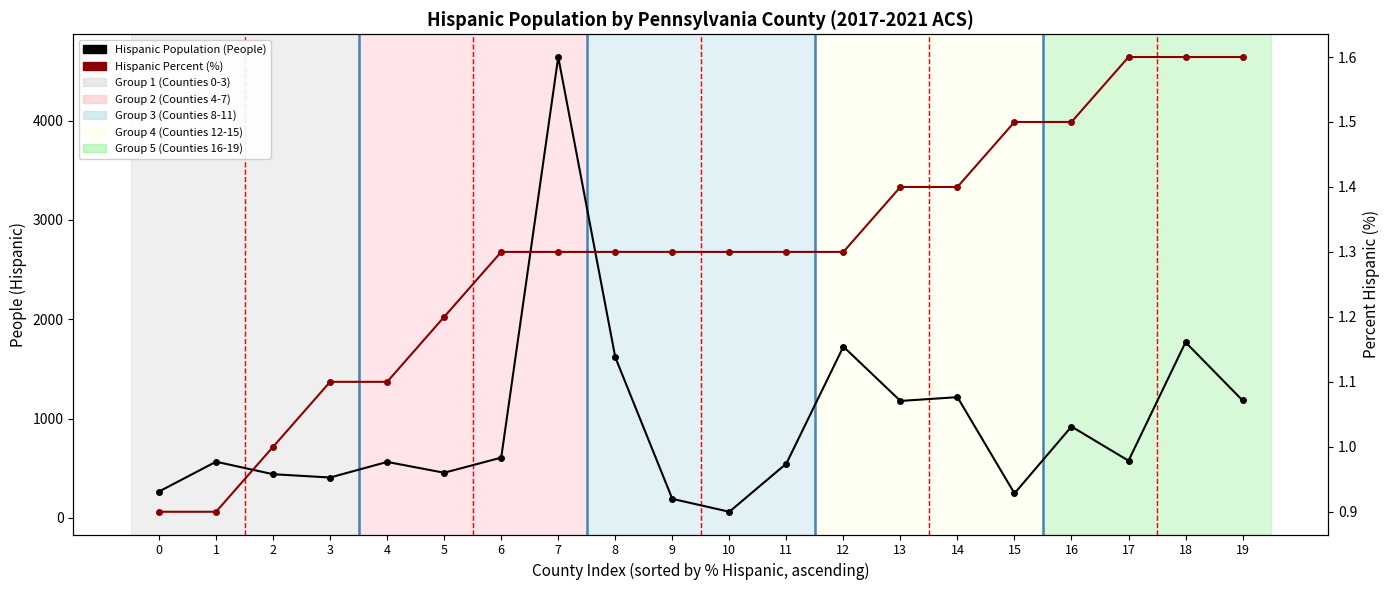

Reading left to right, transcribe all the data shown in this chart.

Hispanic Population (People): 0=265.0	1=565.0	2=439.0	3=406.0	4=563.0	5=454.0	6=606.0	7=4640.0	8=1617.0	9=191.0	10=61.0	11=546.0	12=1724.0	13=1177.0	14=1215.0	15=246.0	16=919.0	17=575.0	18=1768.0	19=1182.0
Hispanic Percent (%): 0=0.9	1=0.9	2=1.0	3=1.1	4=1.1	5=1.2	6=1.3	7=1.3	8=1.3	9=1.3	10=1.3	11=1.3	12=1.3	13=1.4	14=1.4	15=1.5	16=1.5	17=1.6	18=1.6	19=1.6